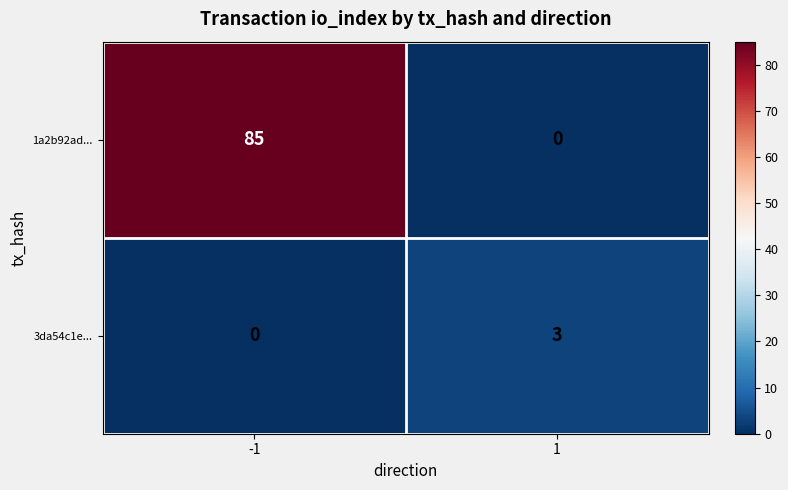

What is the sum of the 3da54c1e... values at 1 and -1?

3